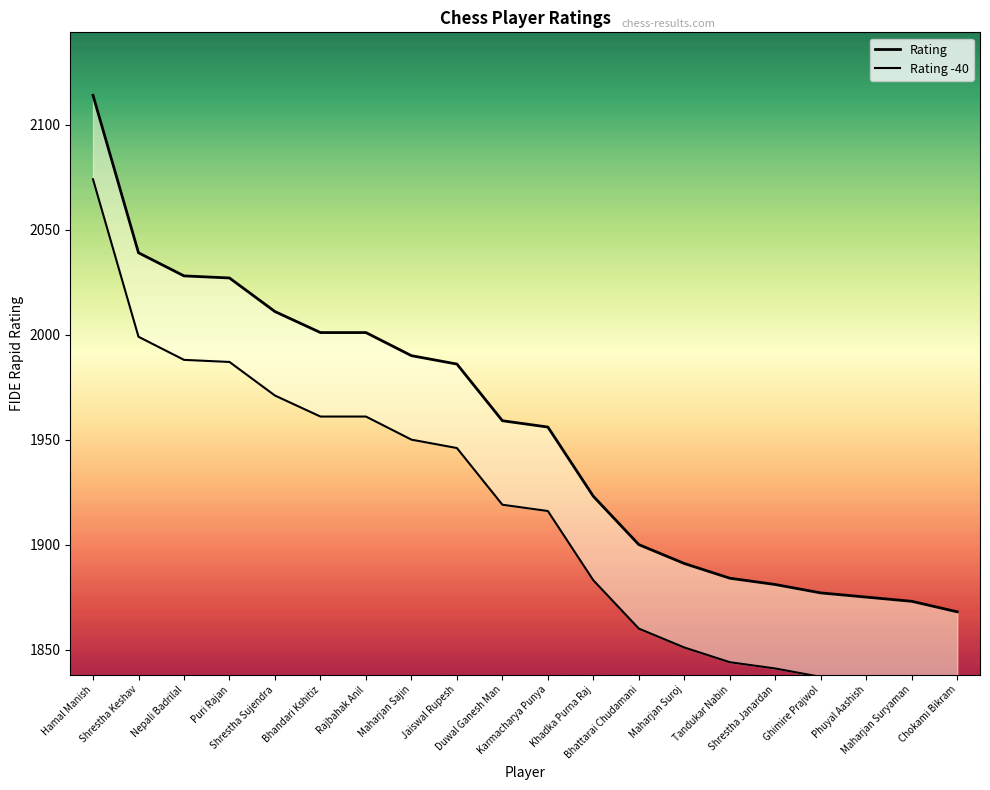

What is the label of the 15th point from the right?

Bhandari Kshitiz